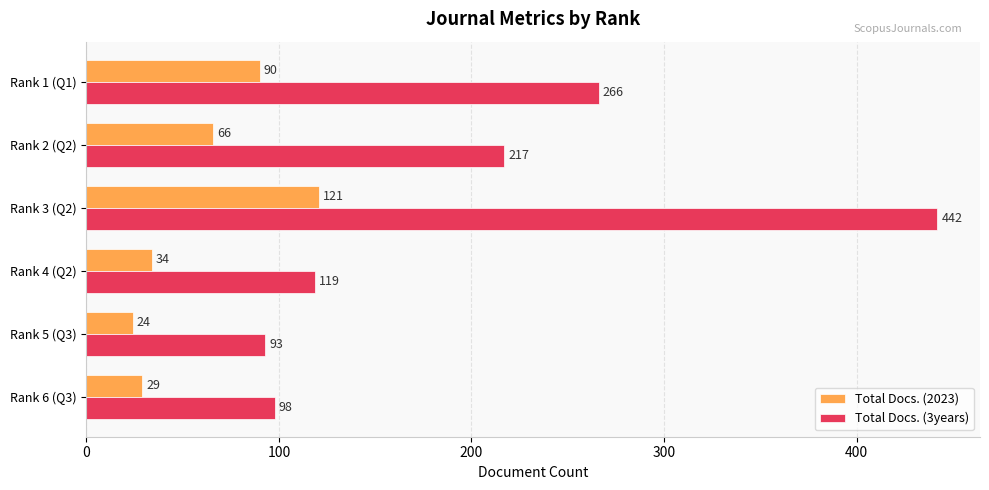

How many series are shown in this chart?

2